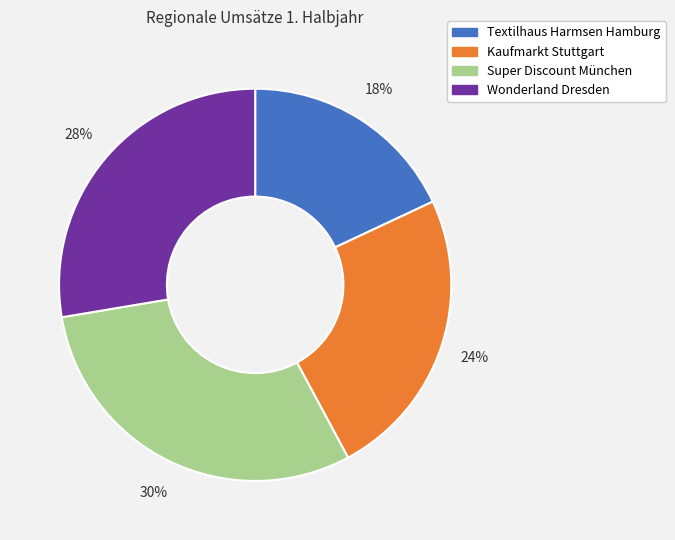

The Wonderland Dresden slice represents 19% of the pie. True or false?

False